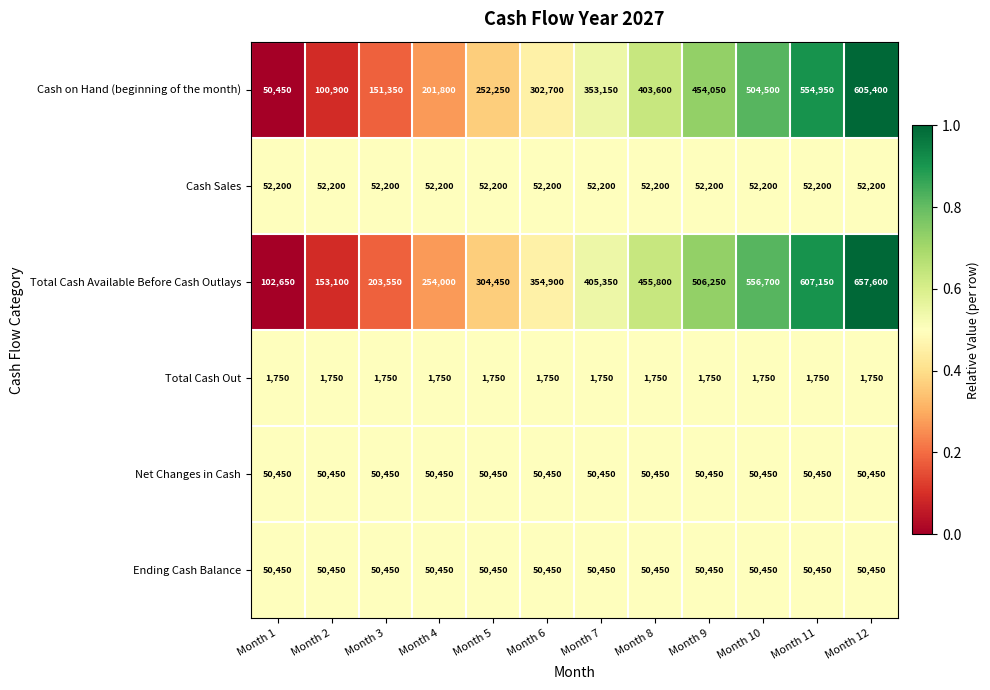

What is the difference between the highest and lowest values at Month 10?

554950